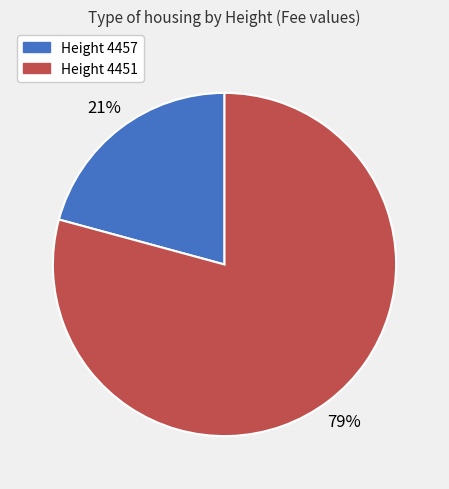

Is there any slice that represents more than half of the pie?

Yes